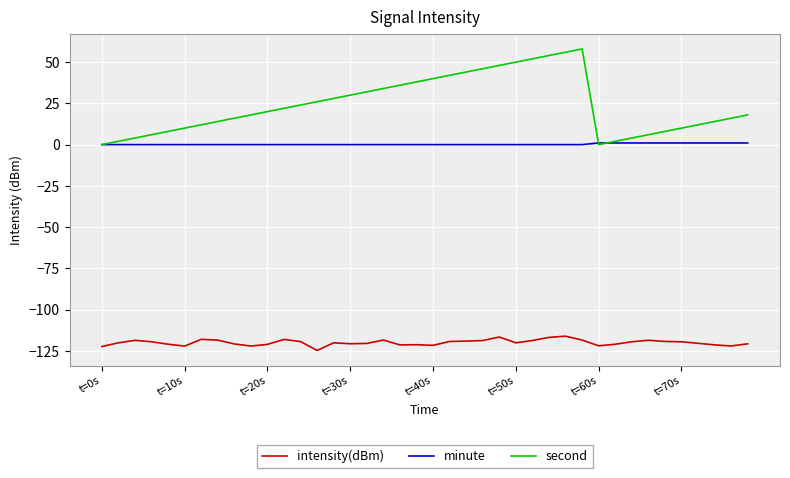

True or false: second and intensity(dBm) cross at least once.

False